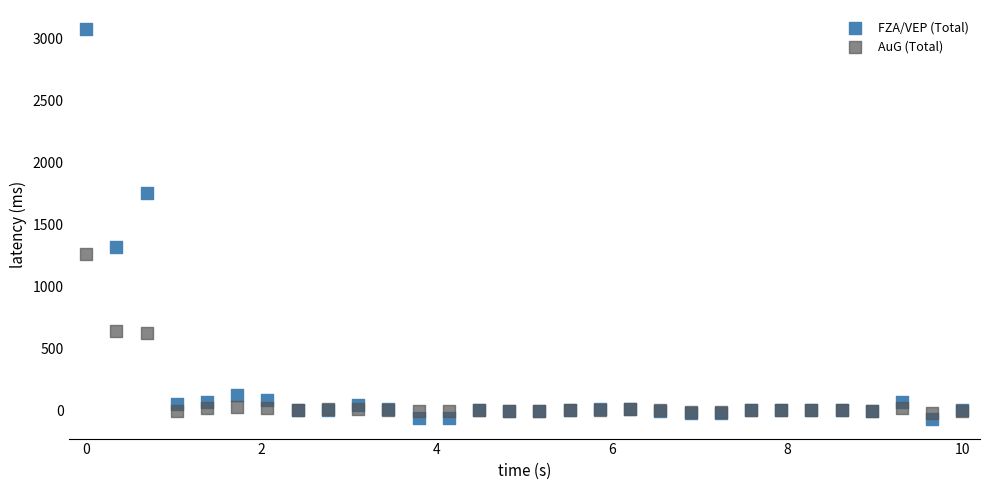

Which series contains the lowest Y value?

FZA/VEP (Total)